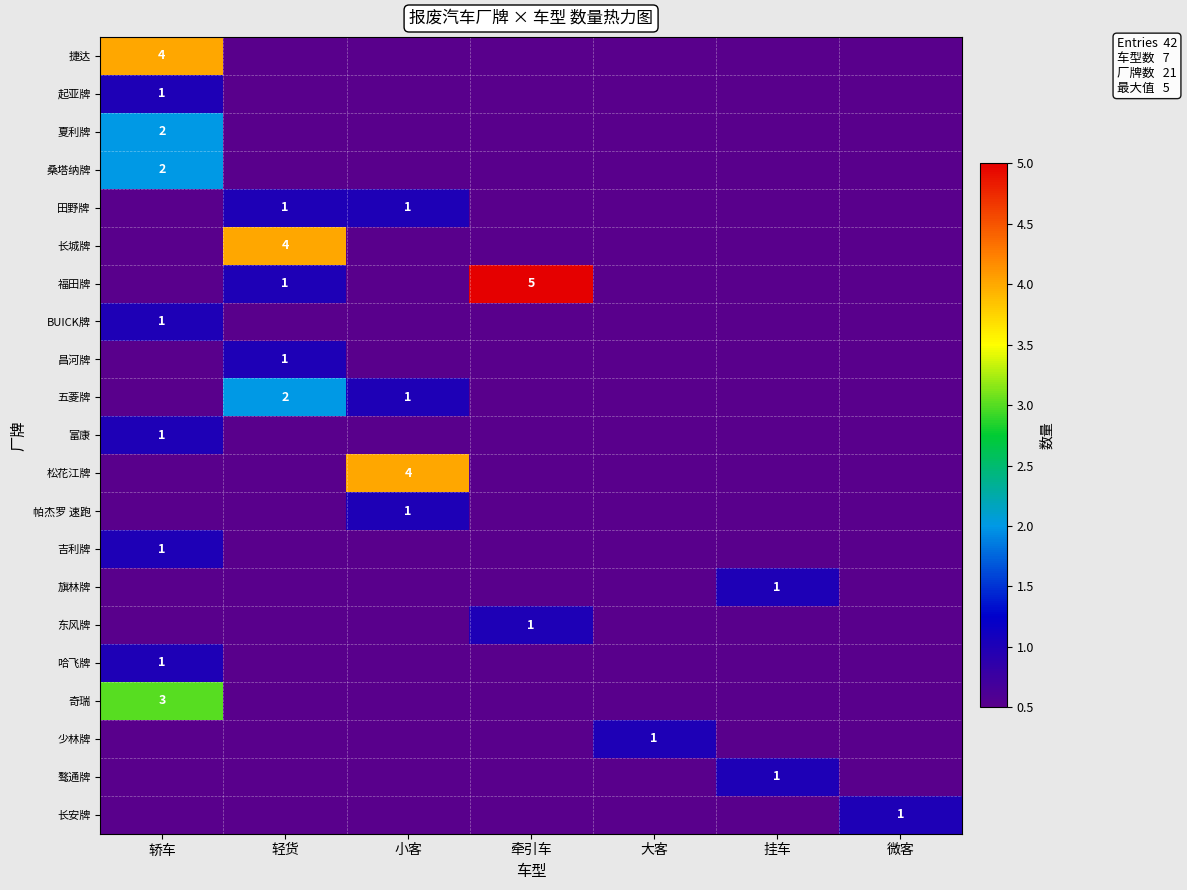

How many series are shown in this chart?

21